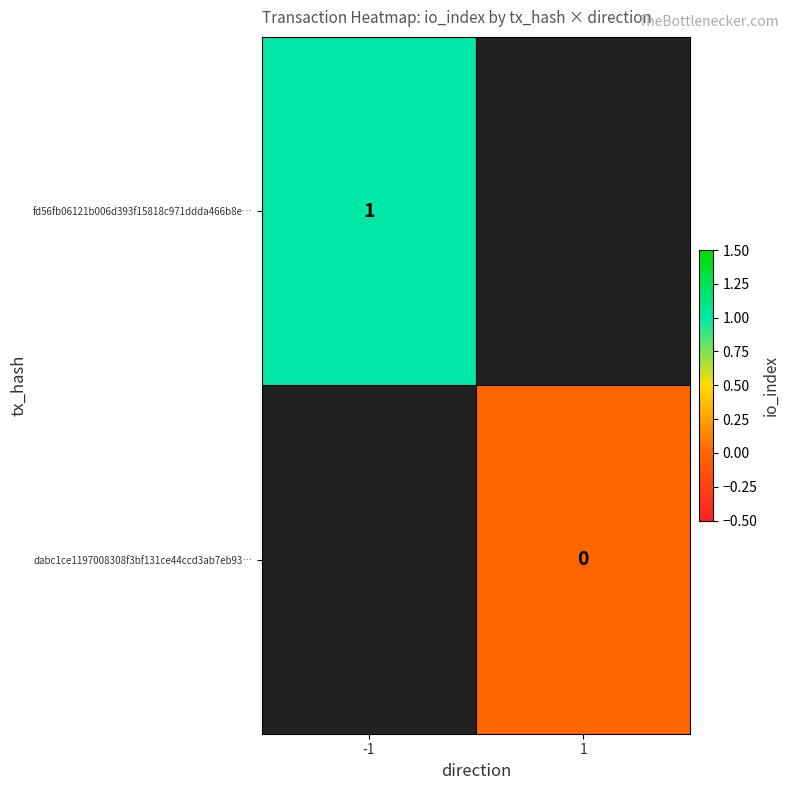

Is it true that dabc1ce1197008308f3bf131ce44ccd3ab7eb93… equals 0.0 at 1?

True